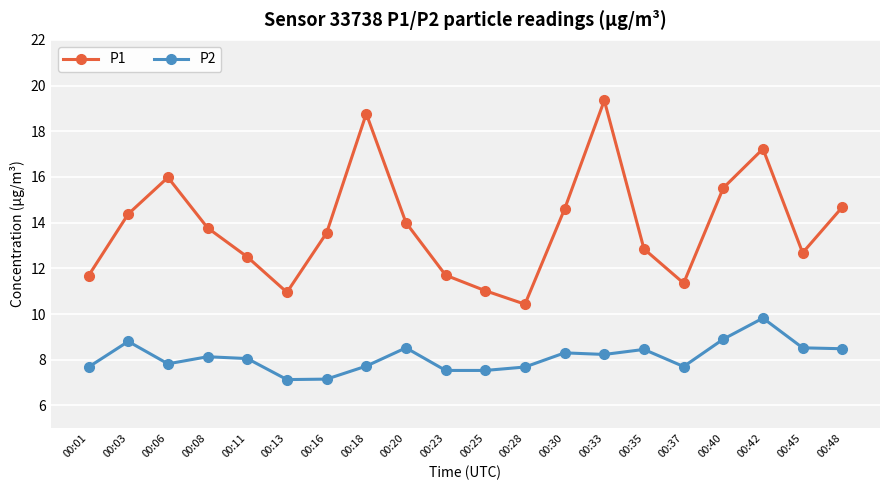

Where is the first local minimum for P2?

00:06